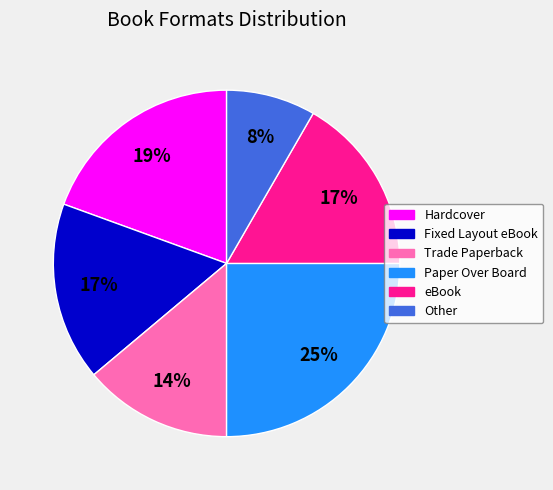

Do Trade Paperback and Other together represent more than half of the pie?

No